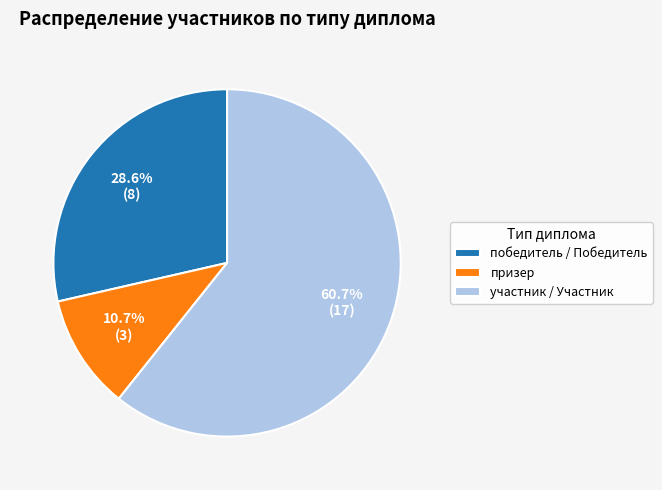

Between участник / Участник and призер, which is larger?

участник / Участник